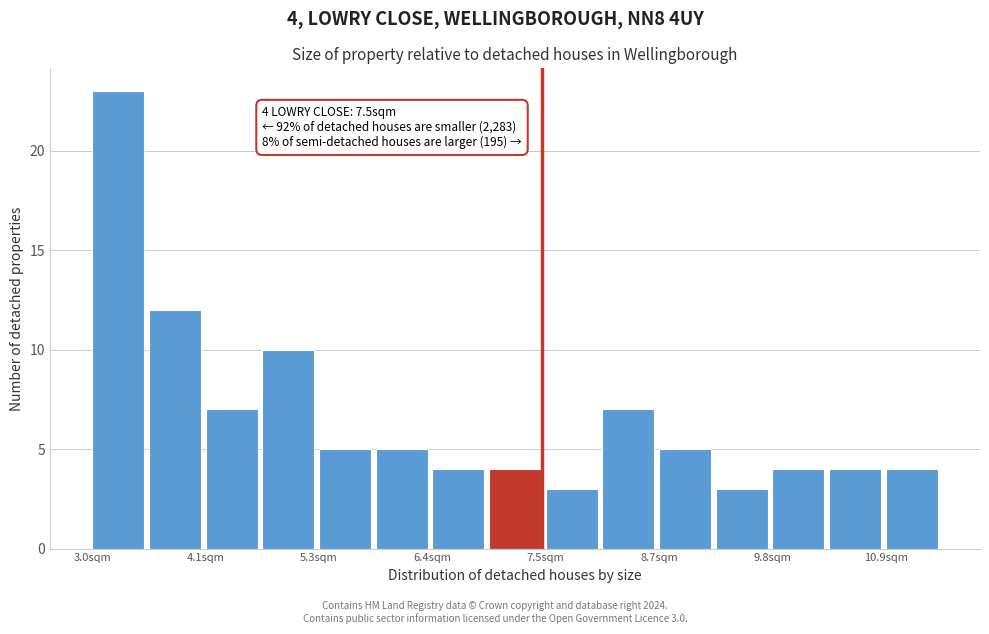

Around what value on the x-axis is the tallest bar? Give the approximate position of its centre, as read against the axis.

3.2